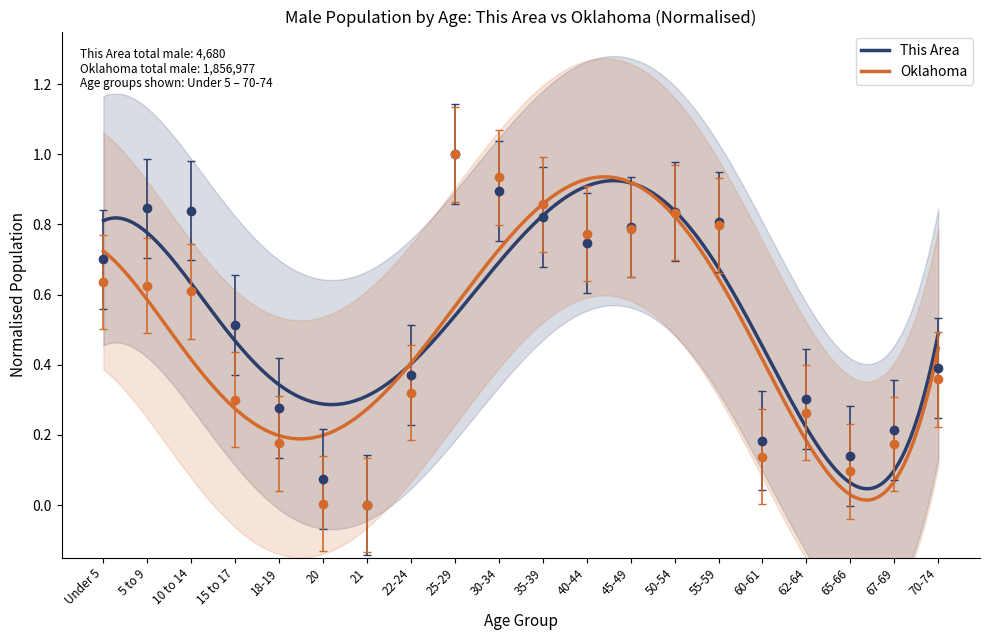

What is the greatest value displayed?

1.0